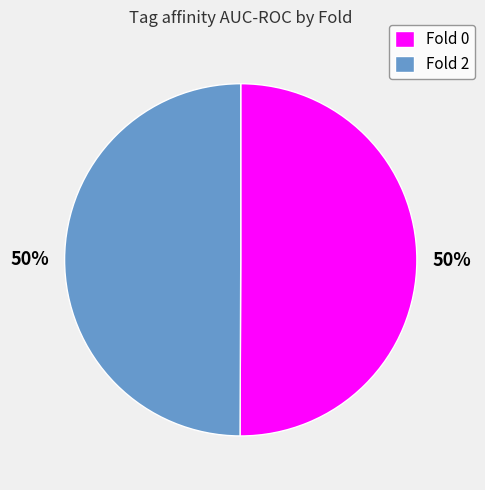

Is it true that Fold 2 is 44% of the pie?

False